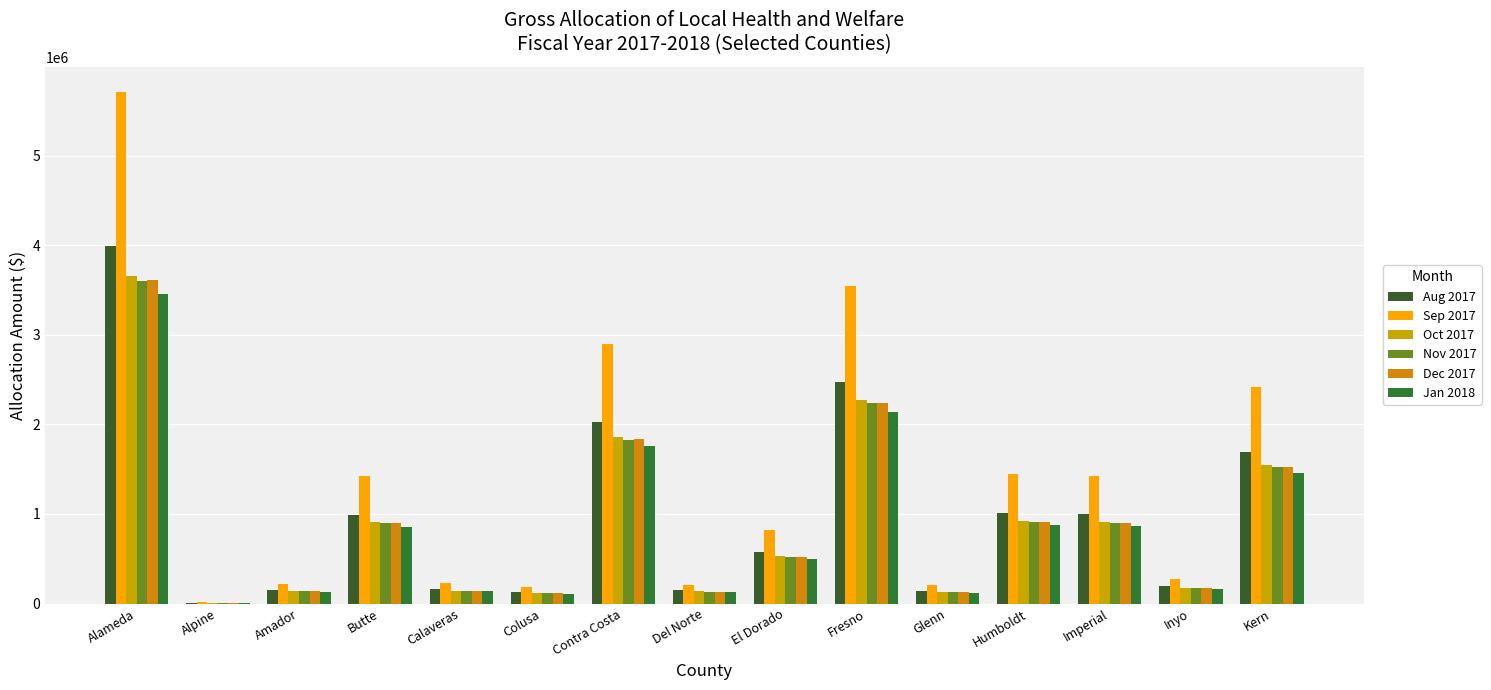

Reading left to right, transcribe all the data shown in this chart.

Aug 2017: Alameda=3990927.4	Alpine=11094.3	Amador=149744.1	Butte=993802.1	Calaveras=157721.5	Colusa=126019.3	Contra Costa=2027123.9	Del Norte=146844.3	El Dorado=575339.5	Fresno=2477868.9	Glenn=141351.4	Humboldt=1011269.4	Imperial=997124.3	Inyo=192623.5	Kern=1687312.9
Sep 2017: Alameda=5708127.3	Alpine=15867.9	Amador=214175.4	Butte=1421411.2	Calaveras=225585.2	Colusa=180242.4	Contra Costa=2899345.1	Del Norte=210027.8	El Dorado=822895.6	Fresno=3544036.2	Glenn=202171.5	Humboldt=1446394.3	Imperial=1426162.9	Inyo=275504.7	Kern=2413322.9
Oct 2017: Alameda=3653849.1	Alpine=10157.2	Amador=137096.6	Butte=909864.5	Calaveras=144399.2	Colusa=115375.6	Contra Costa=1855910.7	Del Norte=134441.6	El Dorado=526745.7	Fresno=2268585.2	Glenn=129412.7	Humboldt=925856.4	Imperial=912906.0	Inyo=176354.2	Kern=1544800.5
Nov 2017: Alameda=3602791.4	Alpine=10015.8	Amador=135180.7	Butte=897150.2	Calaveras=142382.0	Colusa=113762.9	Contra Costa=1829976.5	Del Norte=132562.3	El Dorado=519385.2	Fresno=2236884.5	Glenn=127604.3	Humboldt=912918.6	Imperial=900149.0	Inyo=173889.6	Kern=1523213.7
Dec 2017: Alameda=3614314.1	Alpine=10047.8	Amador=135613.1	Butte=900019.5	Calaveras=142837.4	Colusa=114126.8	Contra Costa=1835828.4	Del Norte=132986.3	El Dorado=521046.4	Fresno=2244038.6	Glenn=128012.4	Humboldt=915838.4	Imperial=903028.0	Inyo=174446.6	Kern=1528084.5
Jan 2018: Alameda=3452529.5	Alpine=9598.0	Amador=129542.7	Butte=859732.7	Calaveras=136443.7	Colusa=109018.2	Contra Costa=1753653.6	Del Norte=127033.5	El Dorado=497723.2	Fresno=2143590.5	Glenn=122282.3	Humboldt=874843.5	Imperial=862606.4	Inyo=166637.1	Kern=1459684.9